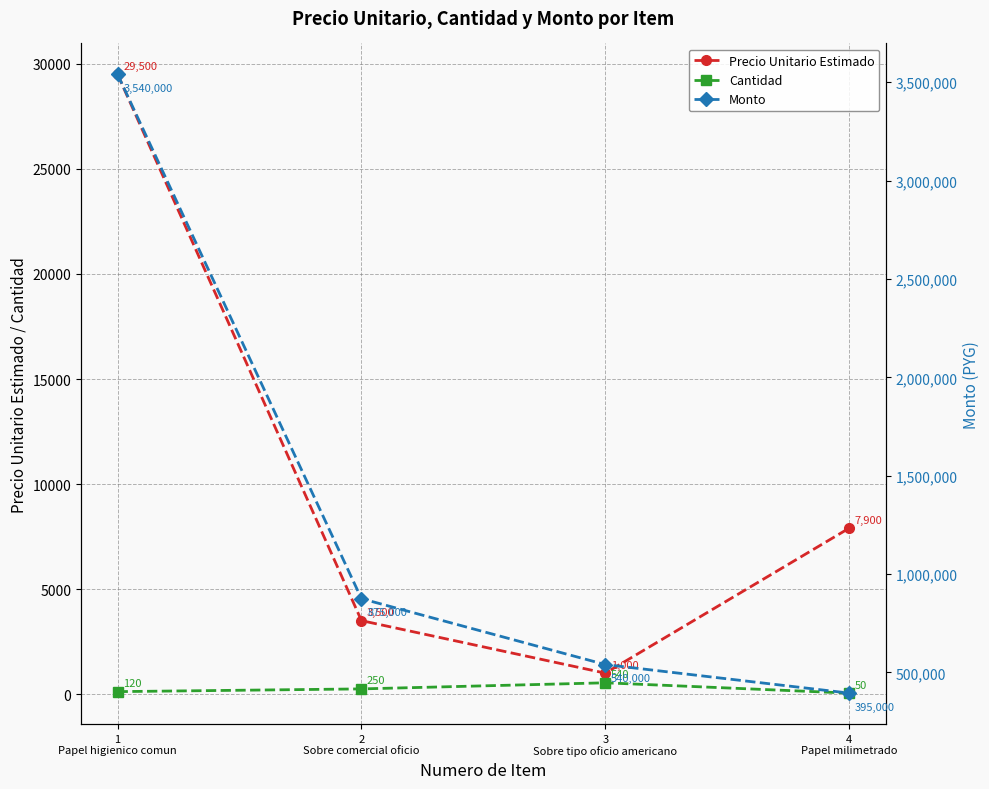

Reading left to right, transcribe all the data shown in this chart.

Precio Unitario Estimado: 29500	3500	1000	7900
Cantidad: 120	250	540	50
Monto: 3540000	875000	540000	395000